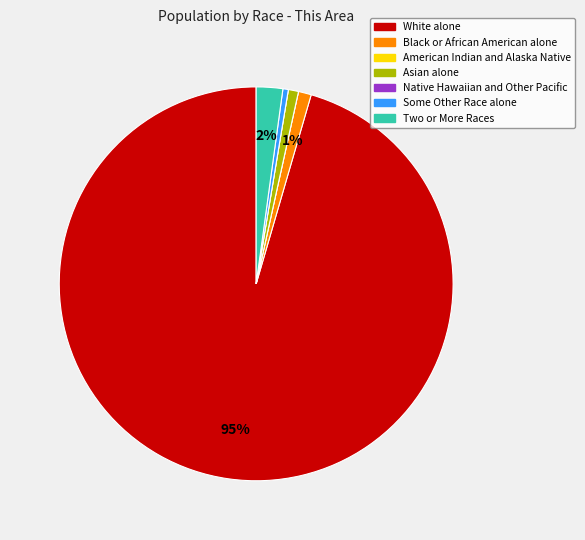

To the nearest percent, what is the average slice percentage?

14%